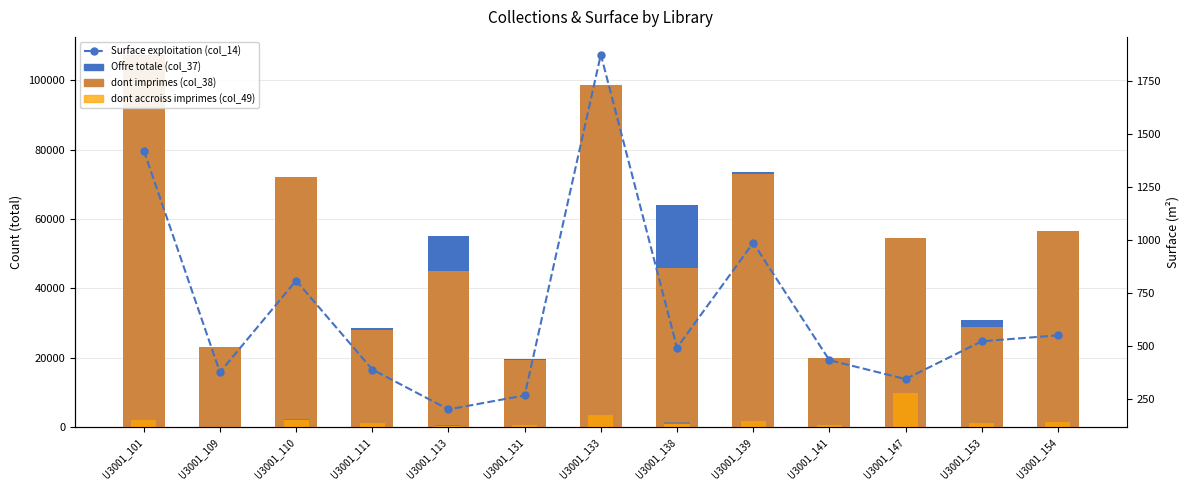

What value does the dont imprimes (col_38) series have at U3001_111, to the nearest 10?

27920